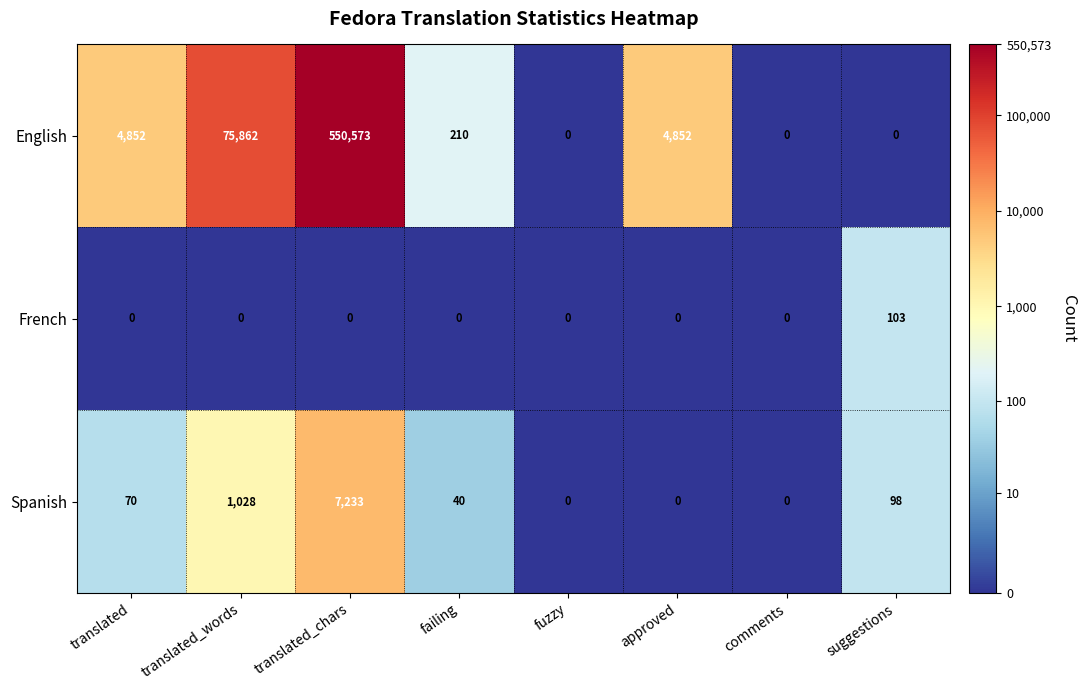

What is the maximum value shown in the chart?

550573